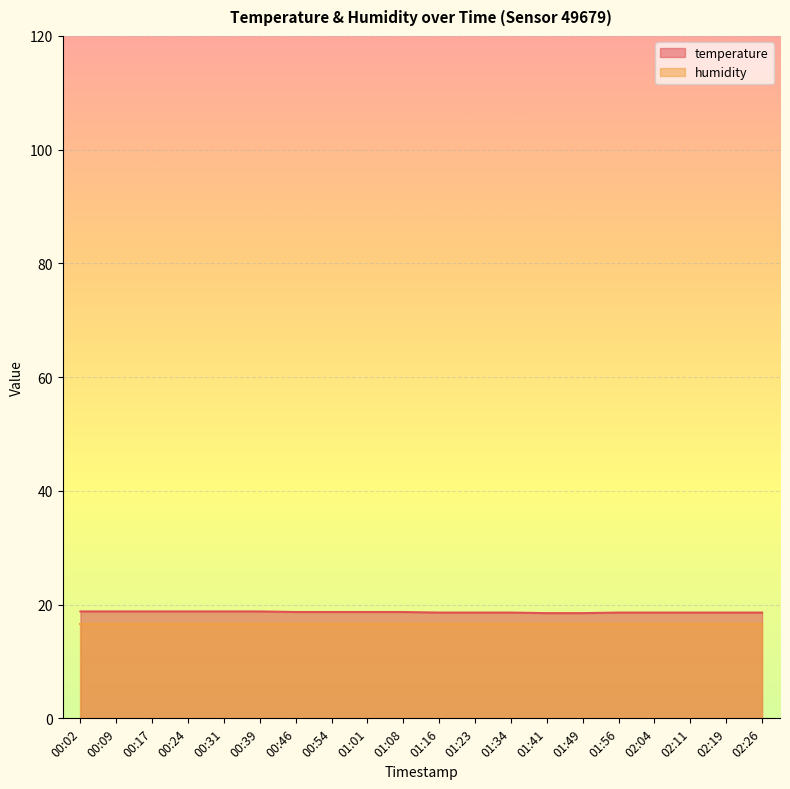

List the labels in order of value, largest first.

00:02, 00:09, 00:17, 00:24, 00:31, 00:39, 00:46, 00:54, 01:01, 01:08, 01:16, 01:23, 01:34, 01:56, 02:04, 02:11, 02:19, 02:26, 01:41, 01:49